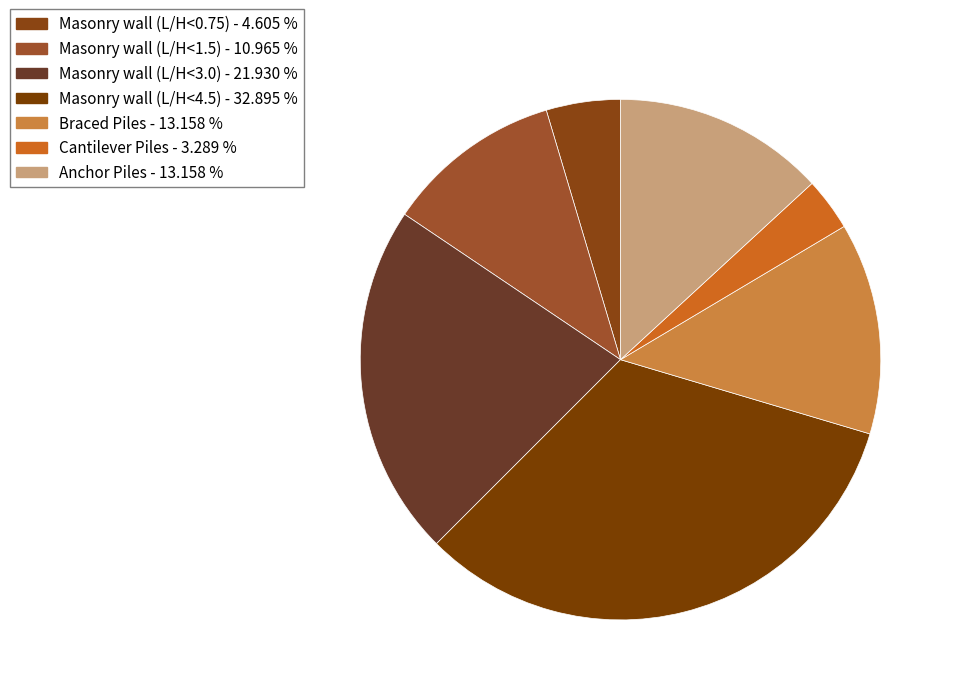

Count the number of slices in the pie.

7